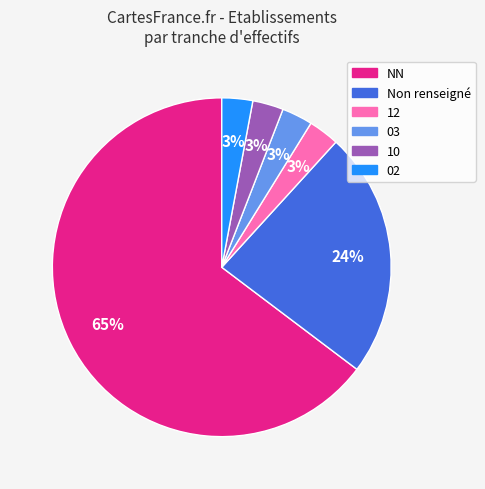

To the nearest percent, what is the average slice percentage?

17%